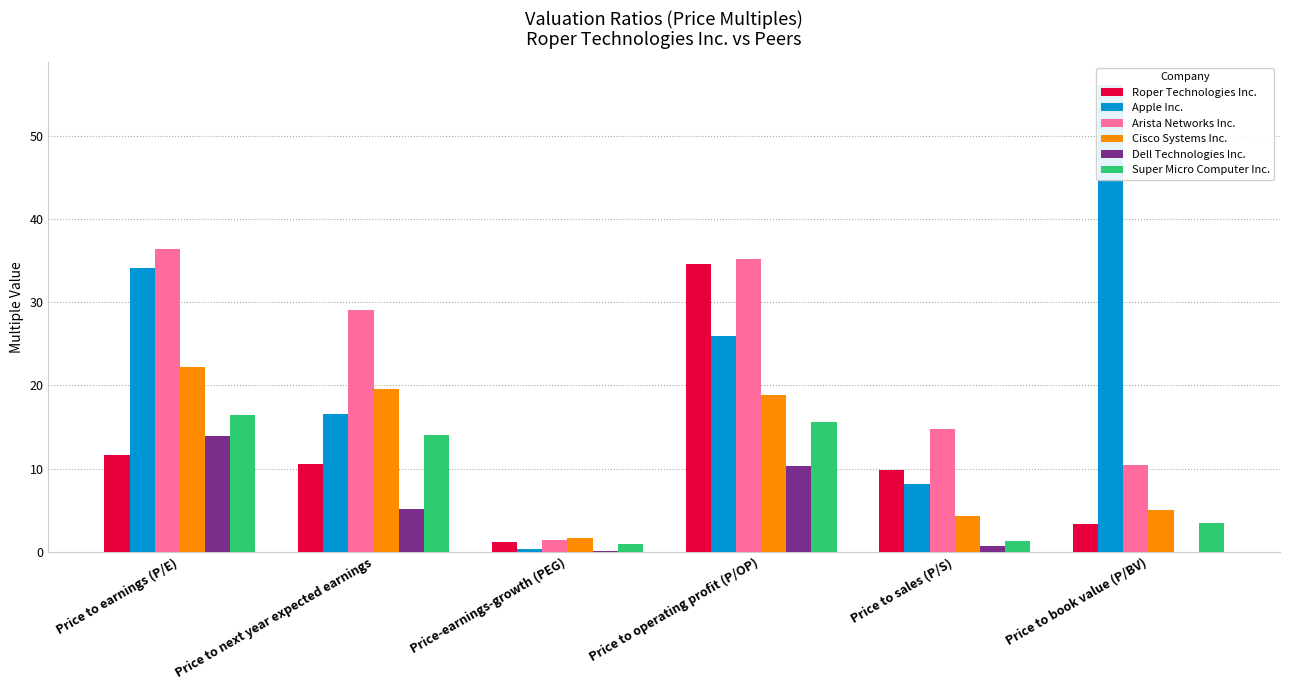

True or false: Super Micro Computer Inc. has a value of 20.5 at Price to next year expected earnings.

False